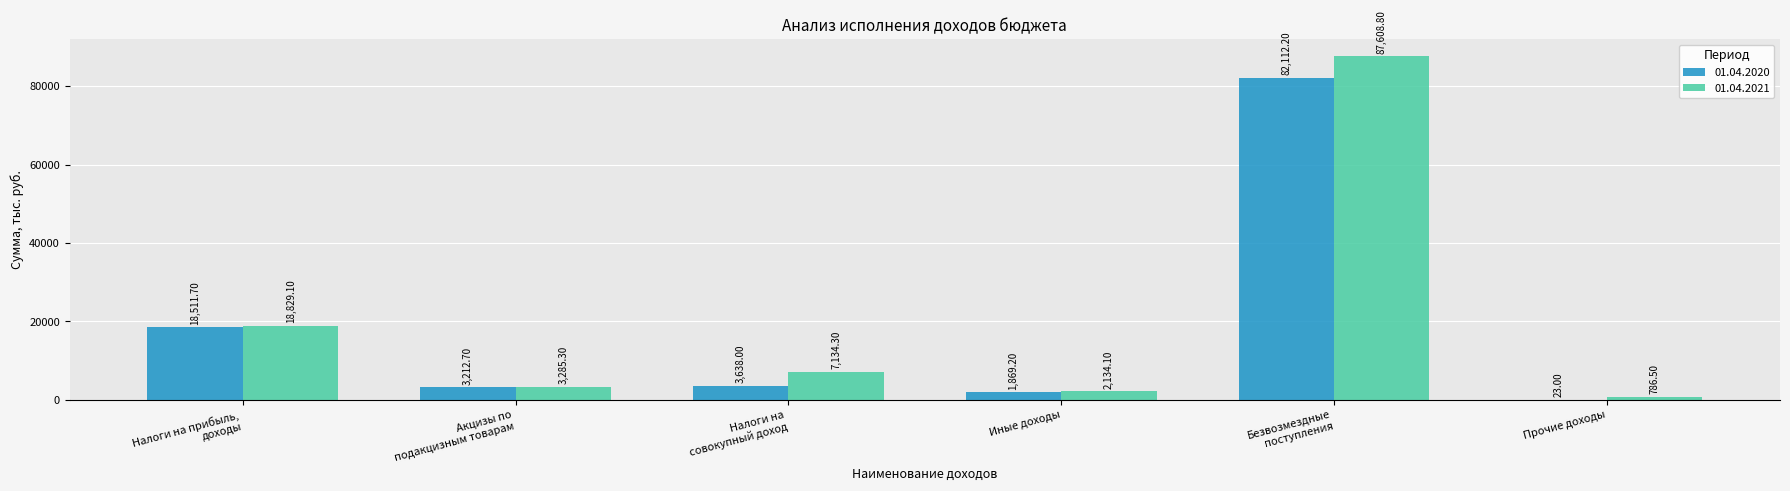

Which series has the largest total across all categories?

01.04.2021